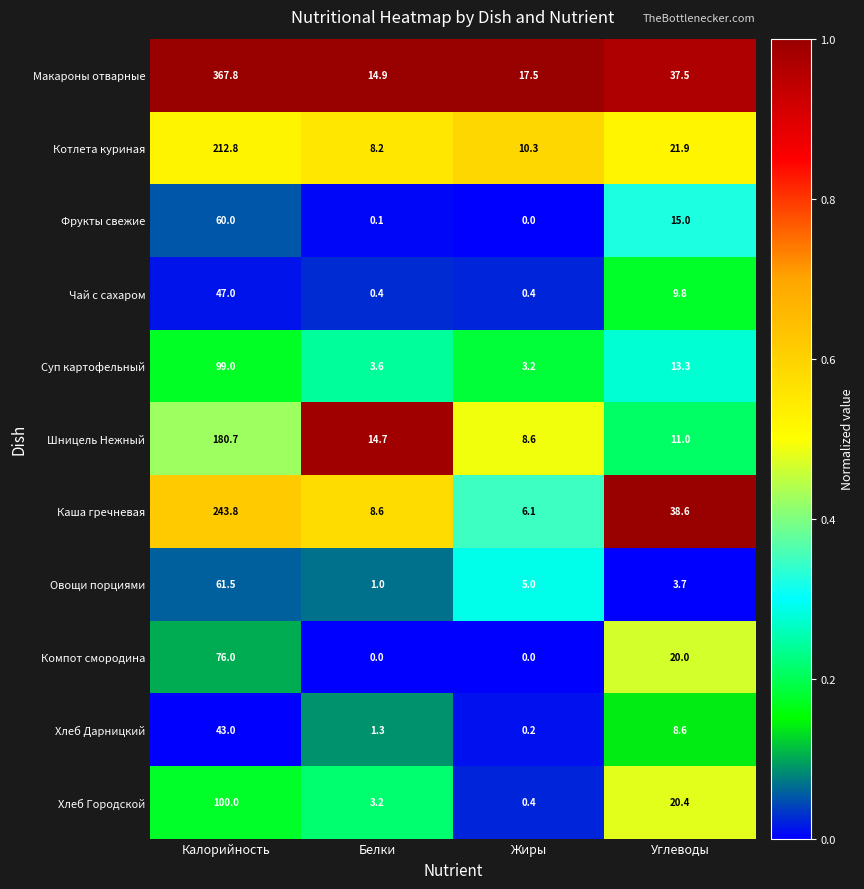

At how many categories does at least one series exceed 0?

4